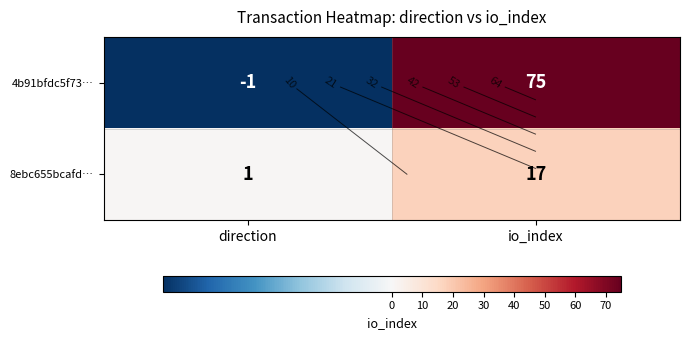

Rank the series by their average value, from lowest to highest.

8ebc655bcafd…, 4b91bfdc5f73…